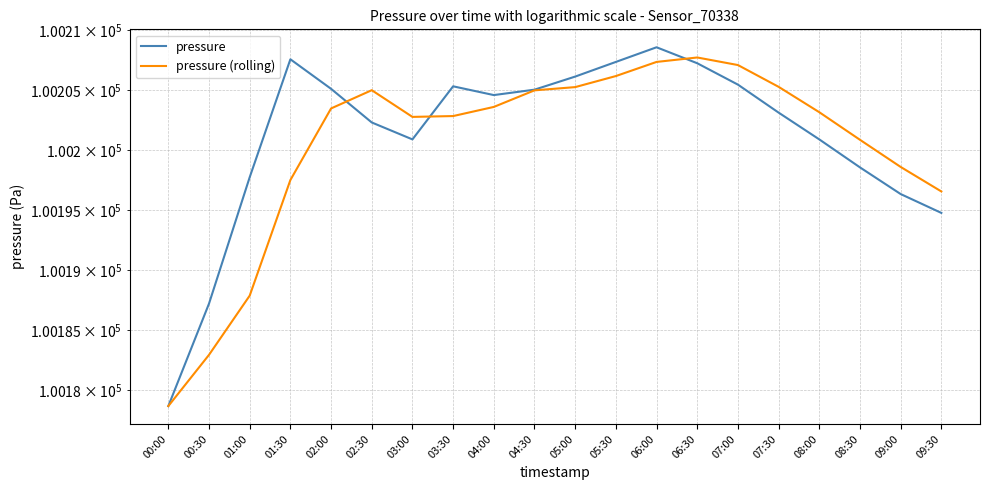

The value of pressure at 01:00 is 100197.7. True or false?

True